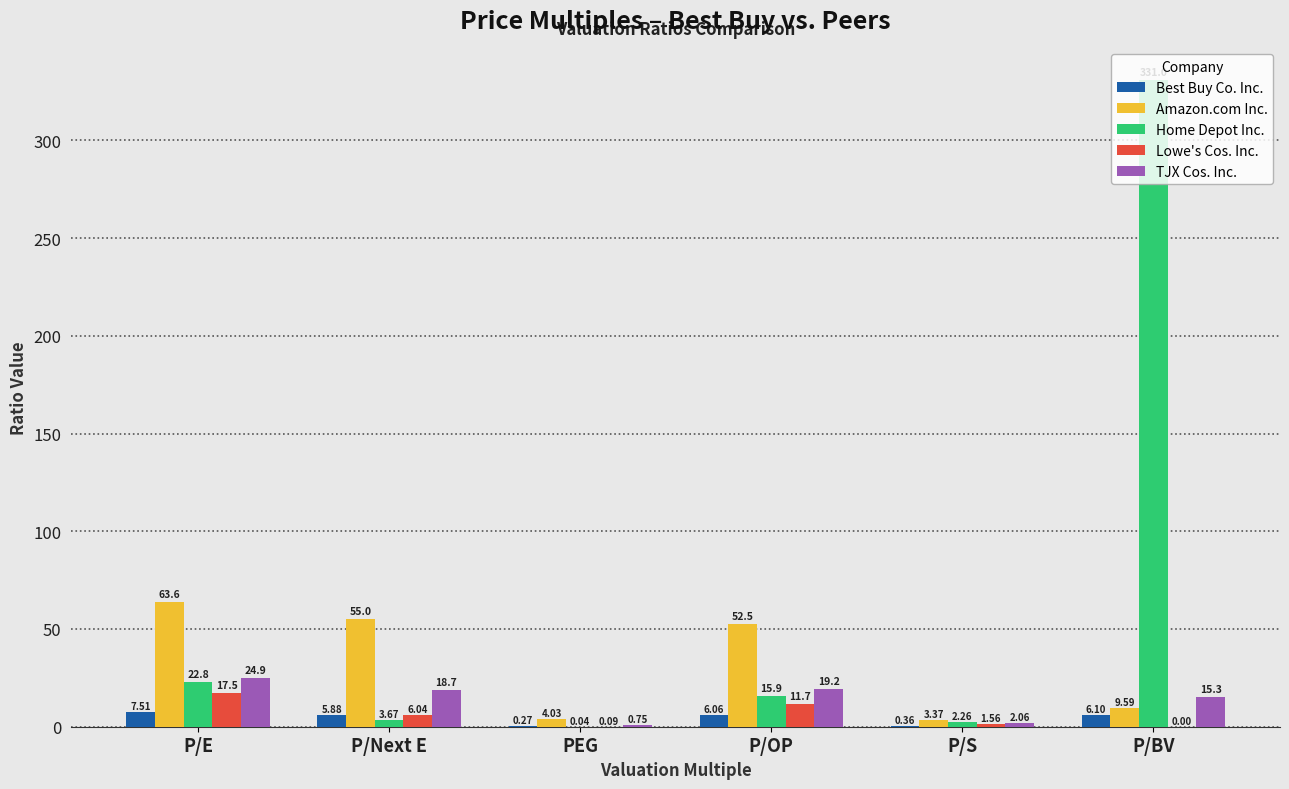

What is the total value across all series at P/Next E?

89.2